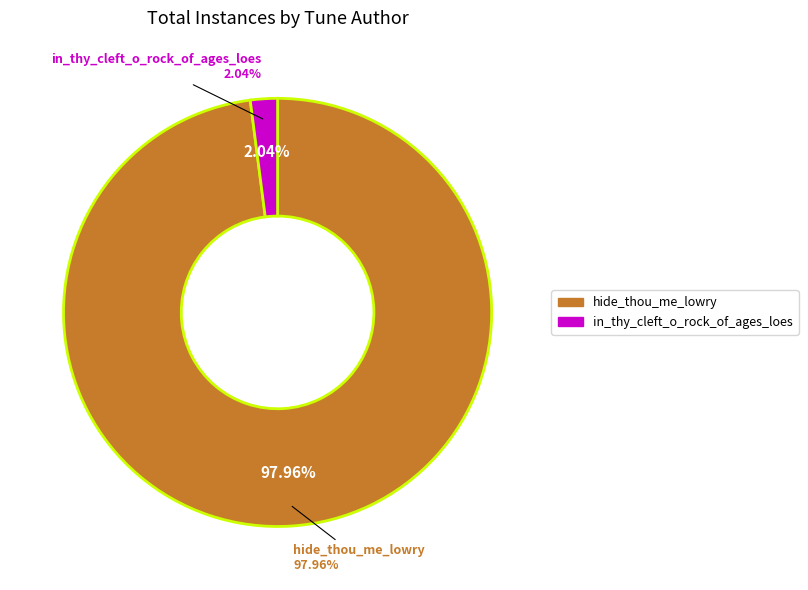

To the nearest percent, what percentage of the pie is in_thy_cleft_o_rock_of_ages_loes?

2%